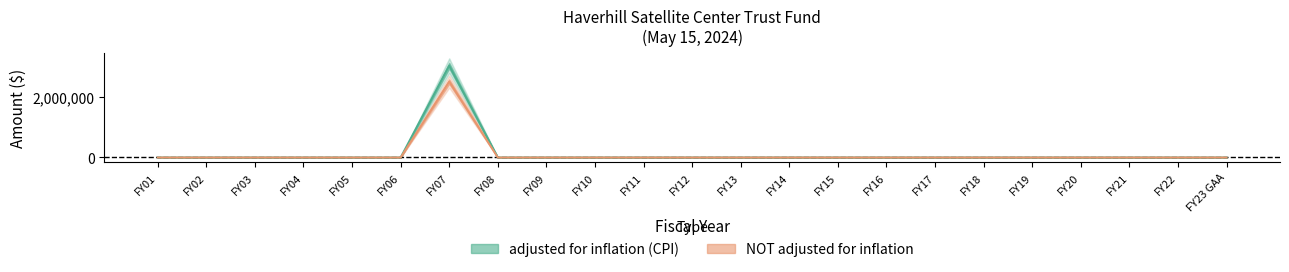

What are all the series names shown in the legend?

adjusted for inflation (CPI), NOT adjusted for inflation